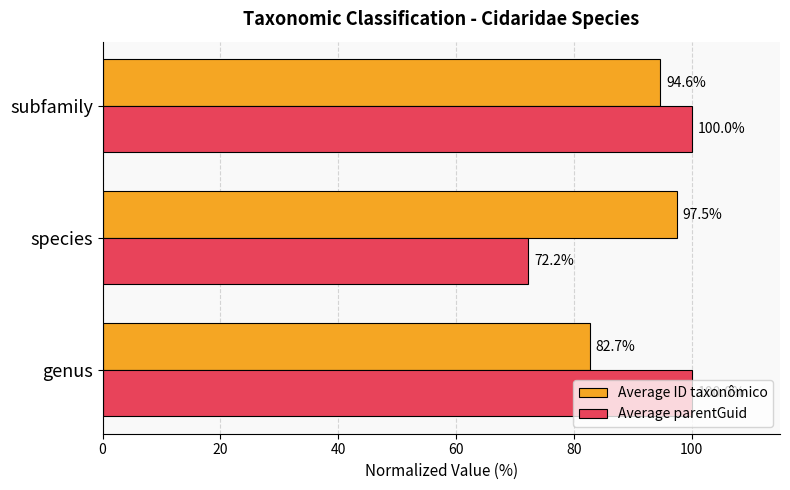

At which label is Average parentGuid closest to 86?

species